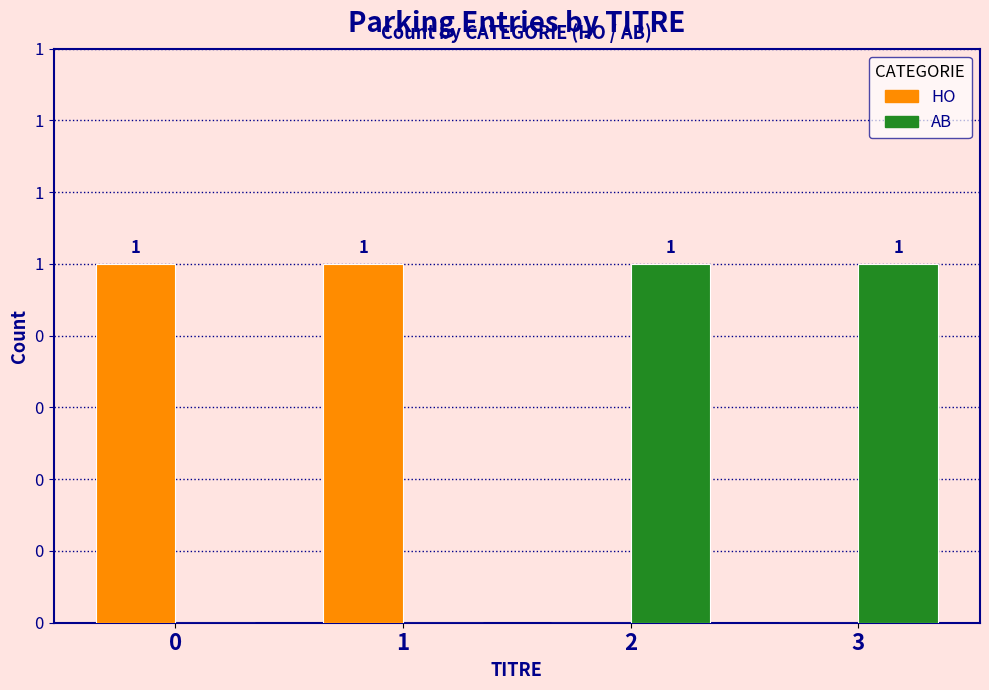

At which category does the chart reach its minimum across all series?

2